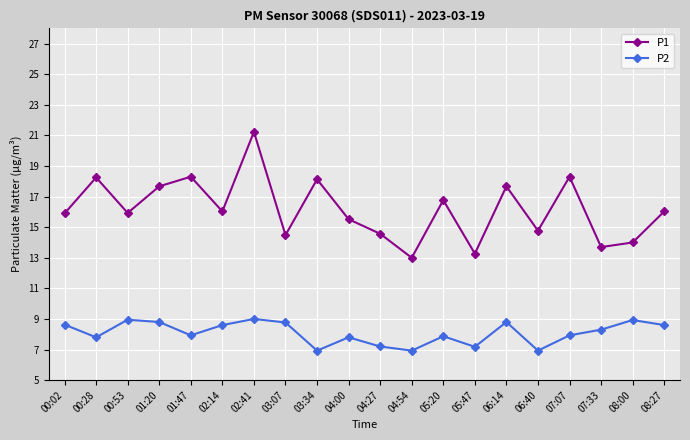

Is it true that P1 equals 23.5 at 00:02?

False